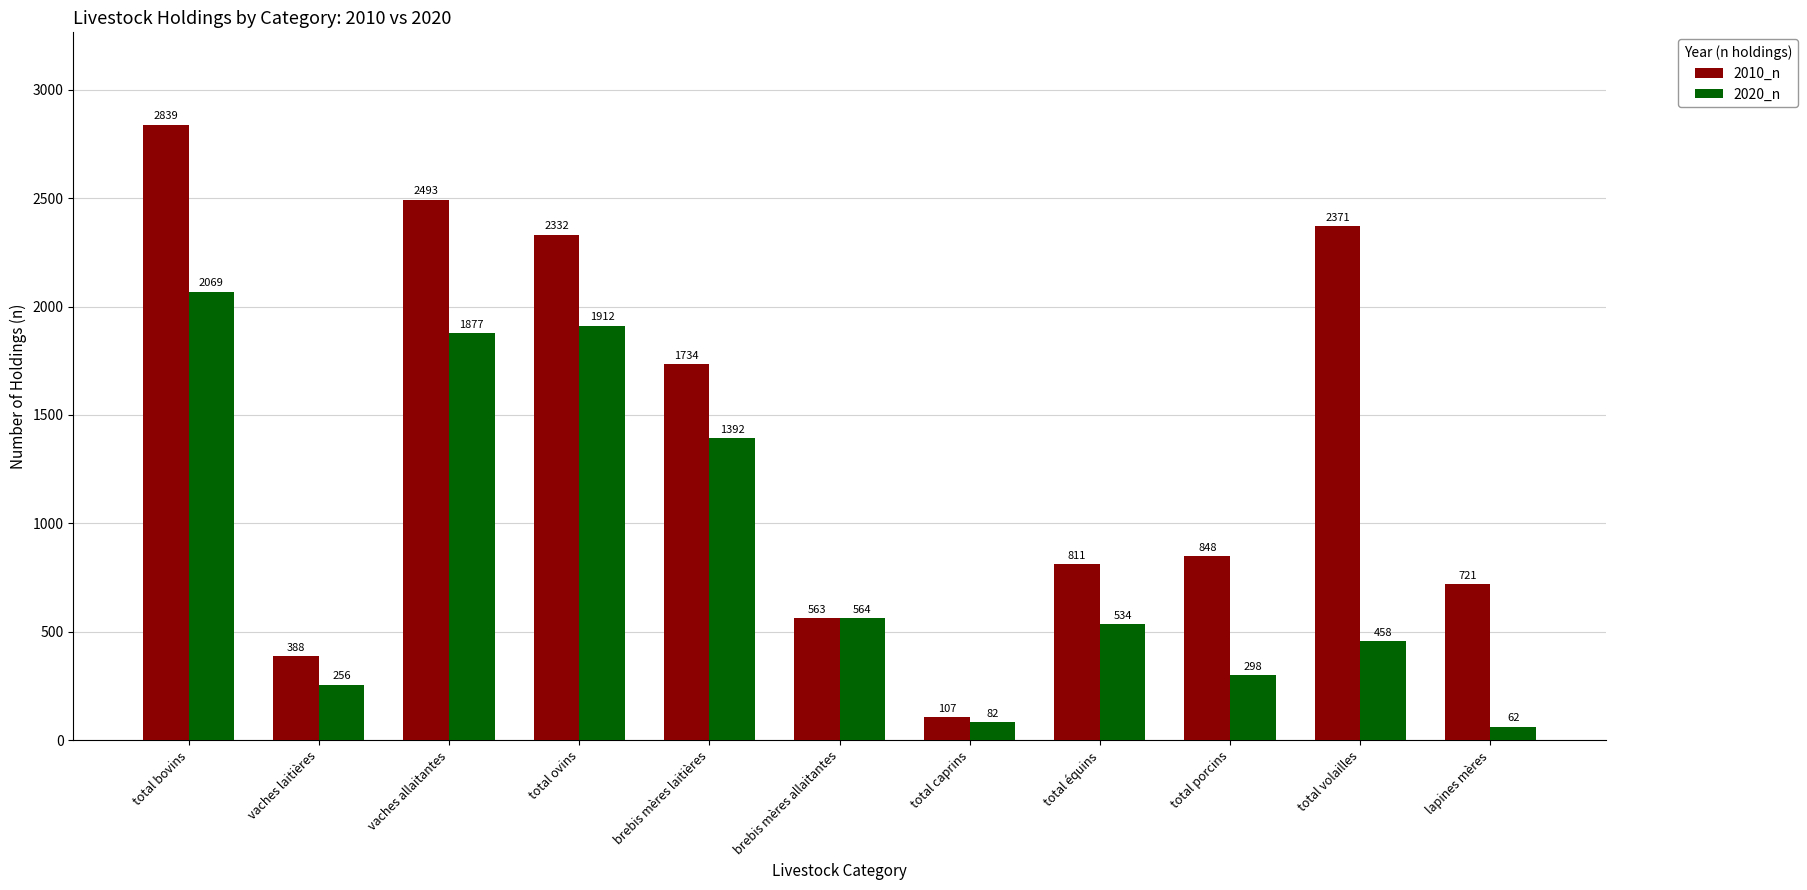

List the labels in order of 2010_n value, largest first.

total bovins, vaches allaitantes, total volailles, total ovins, brebis mères laitières, total porcins, total équins, lapines mères, brebis mères allaitantes, vaches laitières, total caprins